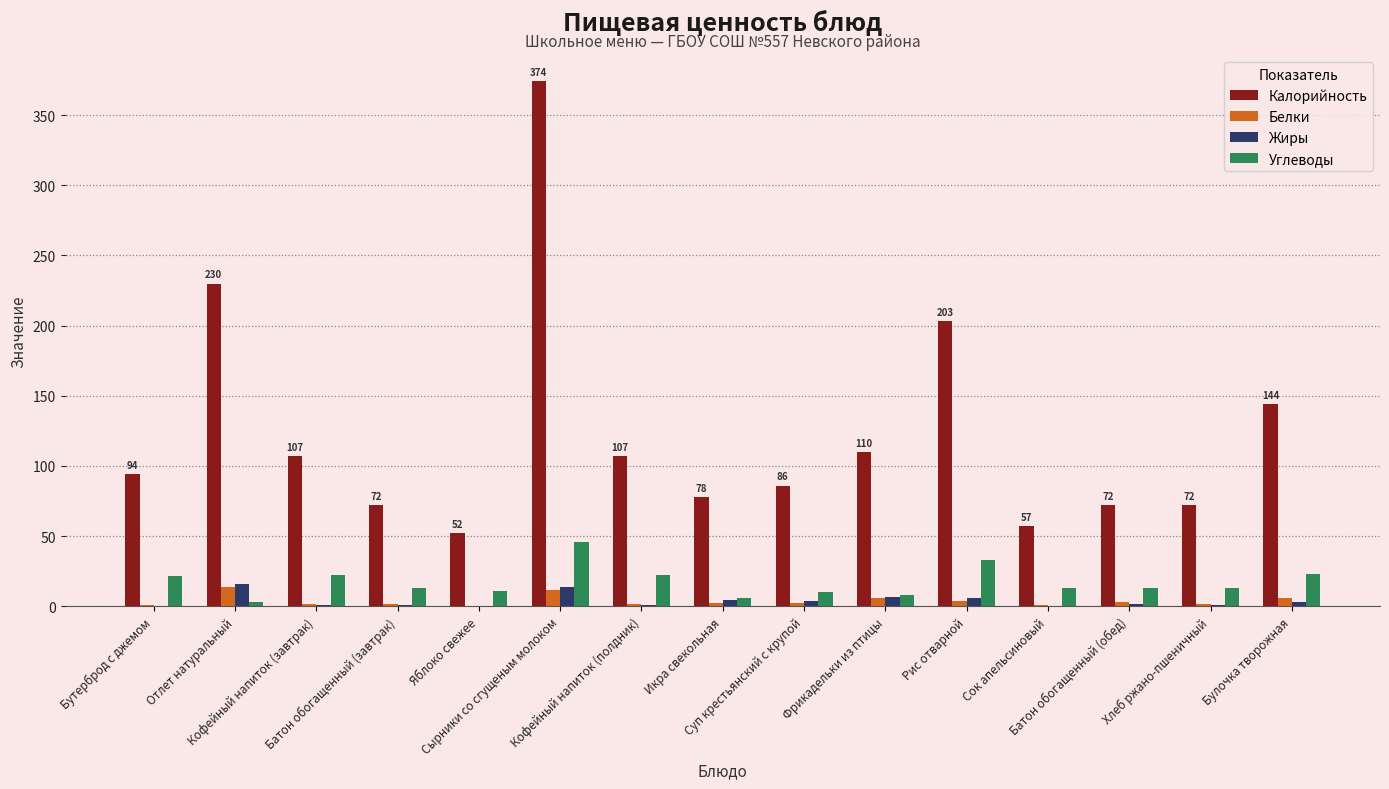

At which label does Углеводы first exceed 13?

Бутерброд с джемом